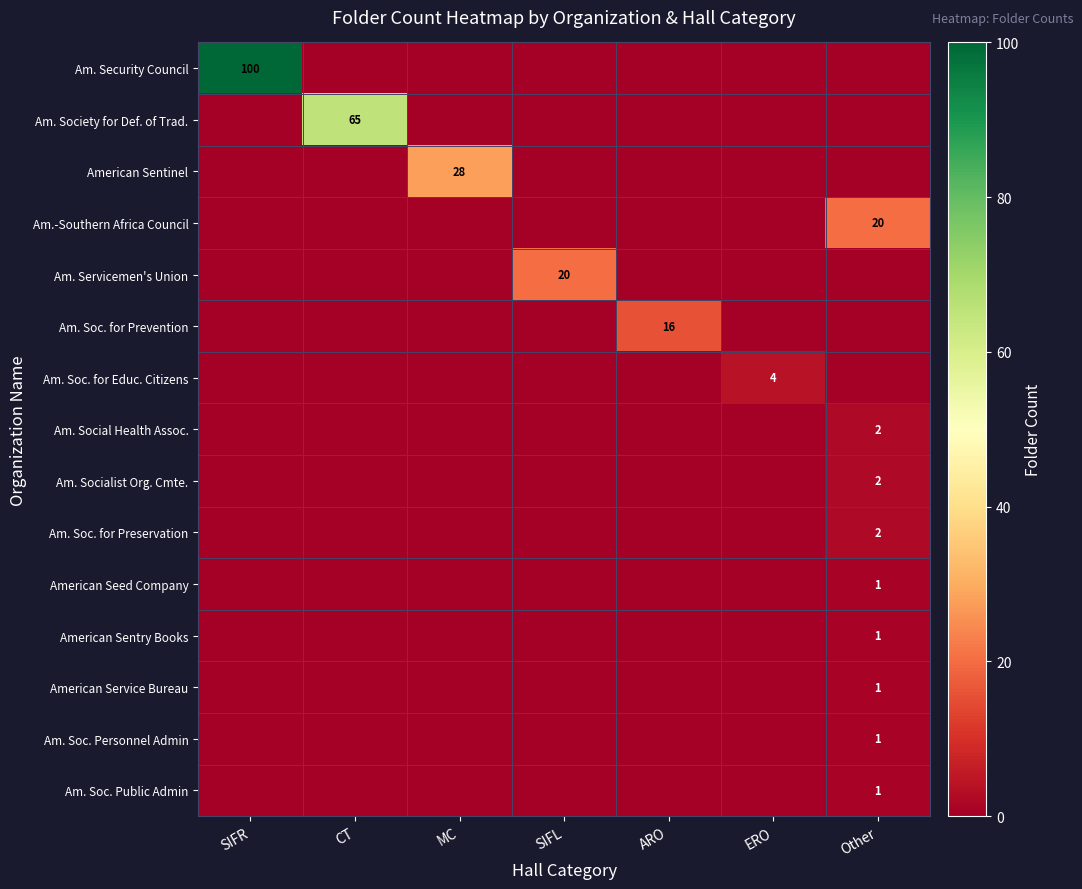

Which category has the highest value across all series?

SIFR